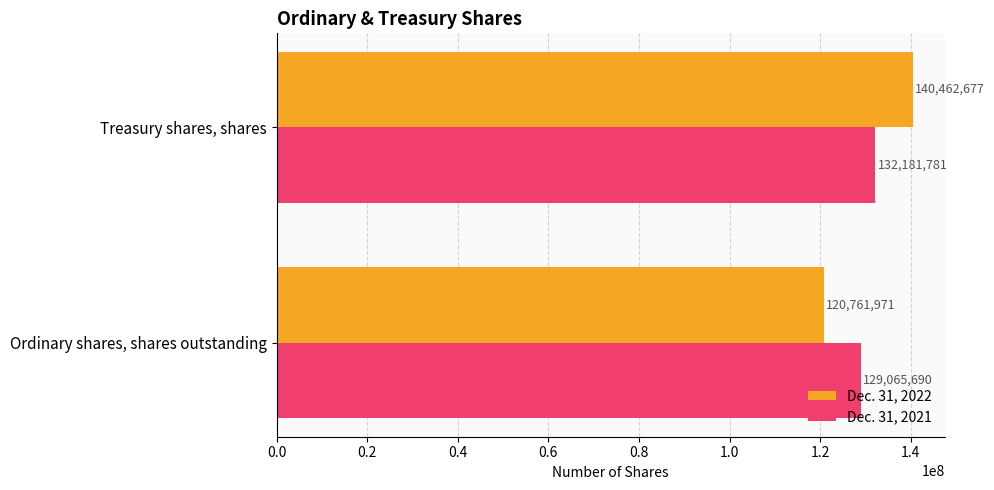

What is the sum of all Dec. 31, 2022 values?

261224648